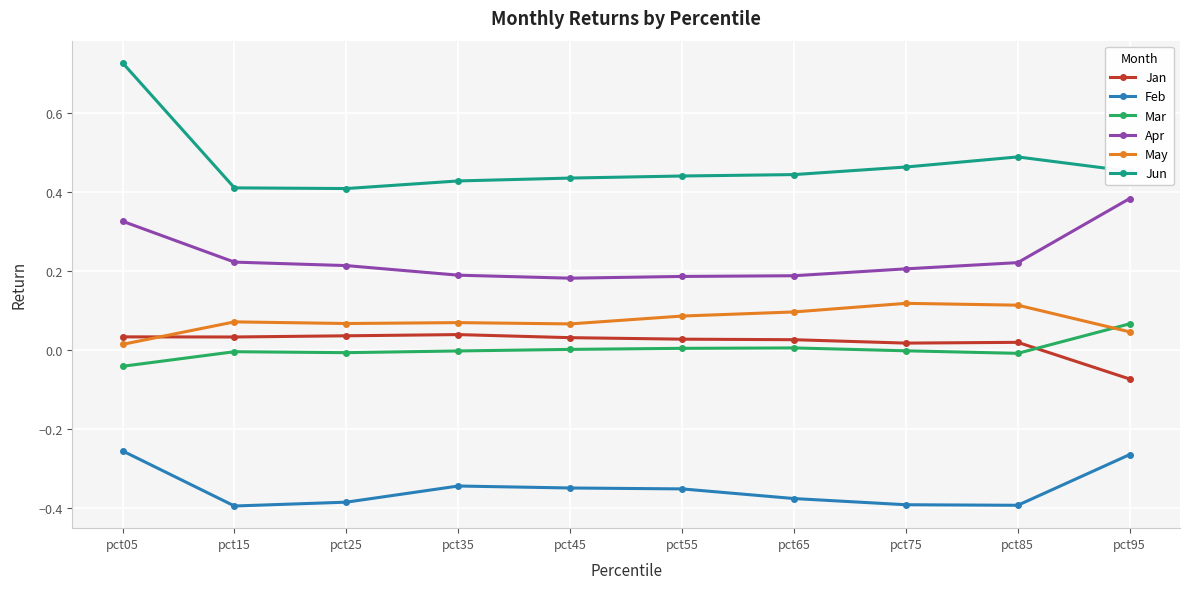

What is the difference between the highest and lowest values at pct05?

1.0